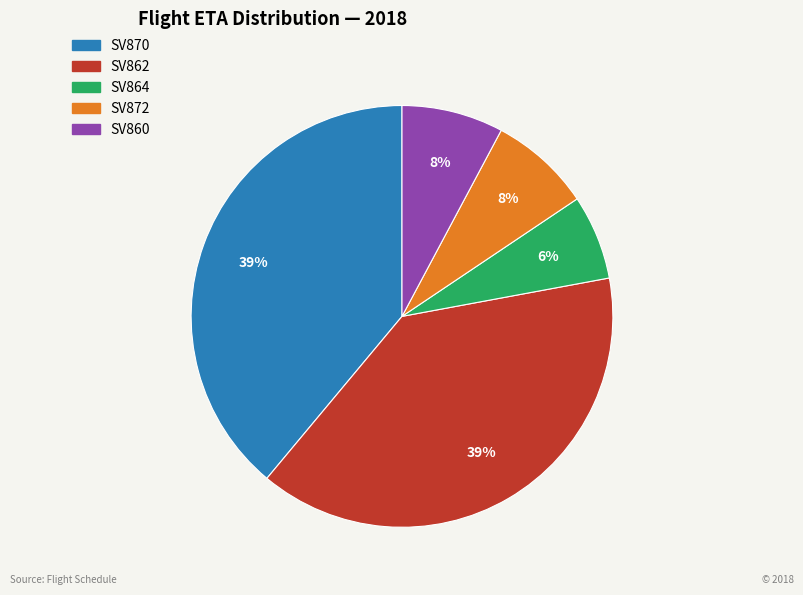

Is there a majority slice in this chart?

No